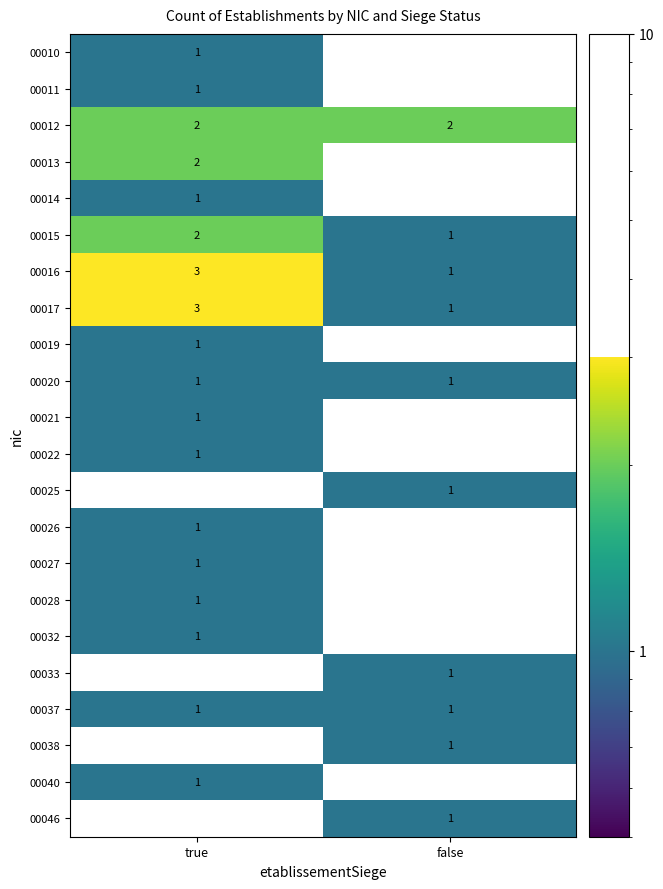

Is it true that 00017 equals 1 at true?

False